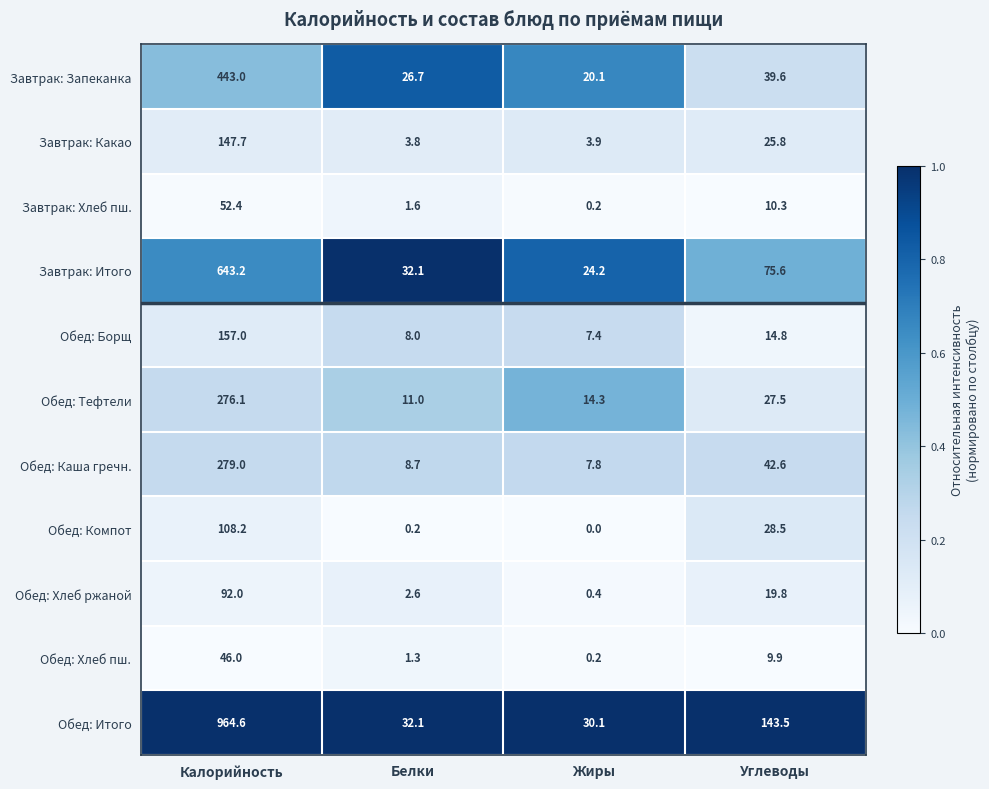

What is the sum of the Завтрак: Какао values at Углеводы and Калорийность?

173.5